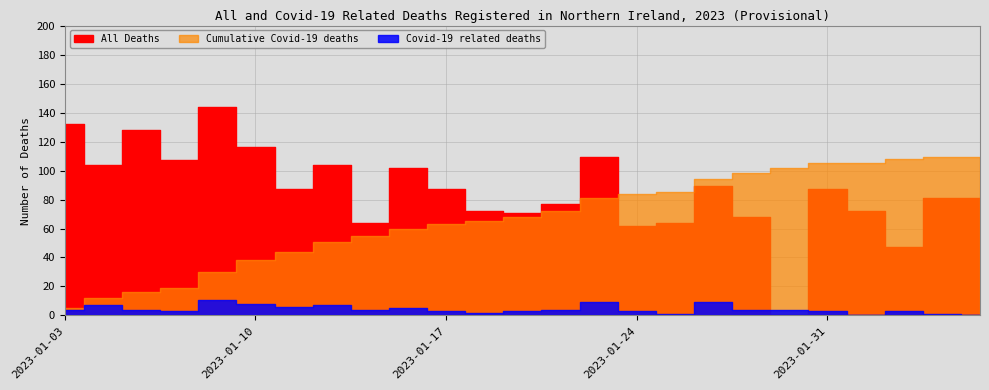

Which category has the highest value in the Covid-19 related deaths series?

2023-01-09